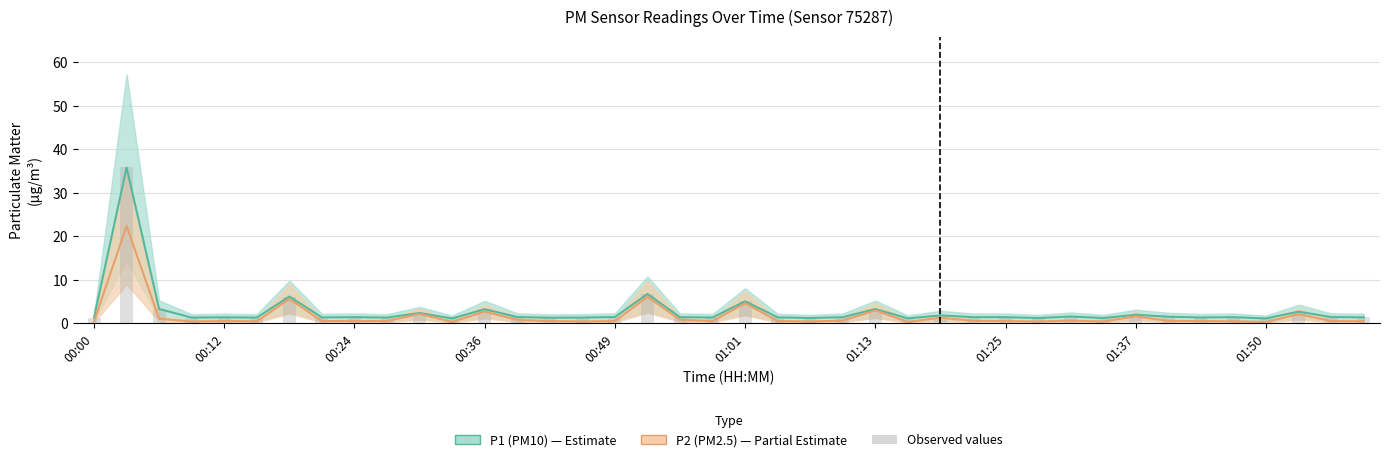

What is the value of the P2 bar at the 20th from the left?

0.5